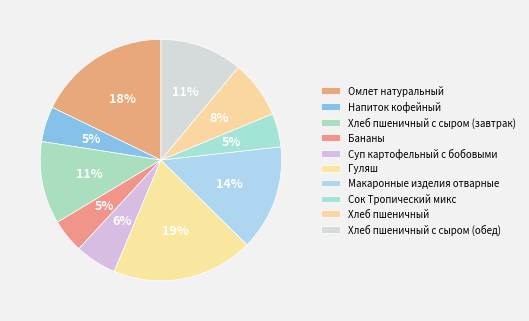

Do Омлет натуральный and Хлеб пшеничный с сыром (завтрак) together represent more than half of the pie?

No